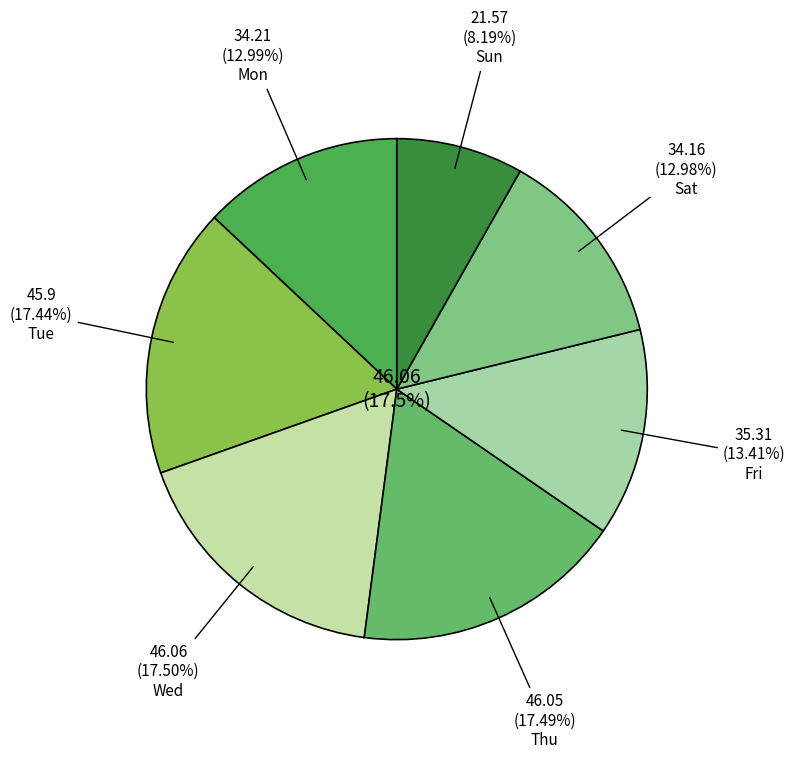

Does Wed account for over 50% of the chart?

No